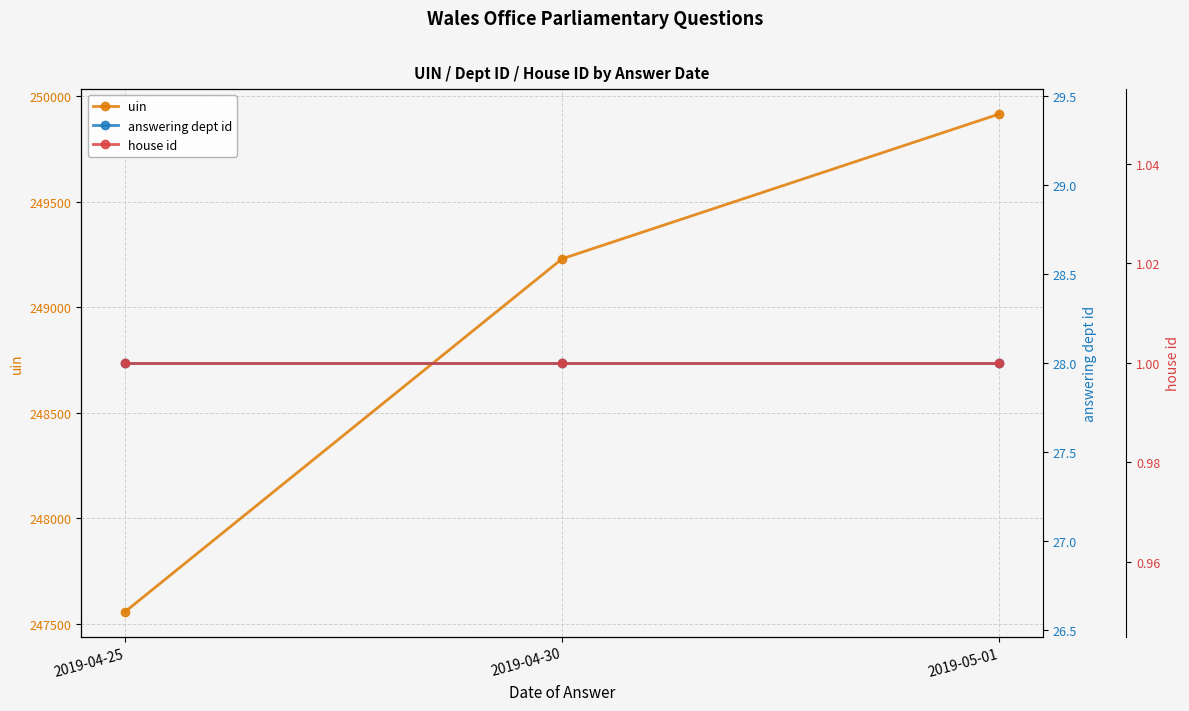

What is the total value across all series at 2019-05-01?

249944